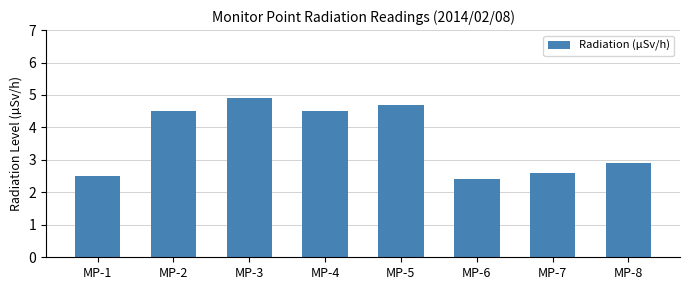

What is the ratio of the value at MP-2 to the value at MP-6?

1.9